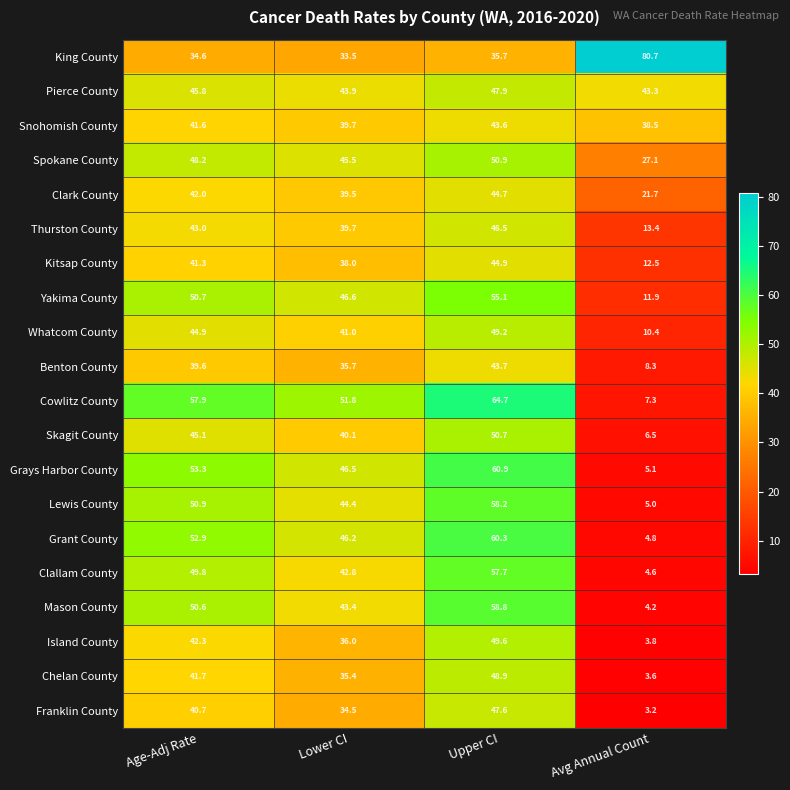

The value of Grant County at Lower CI is 46.2. True or false?

True